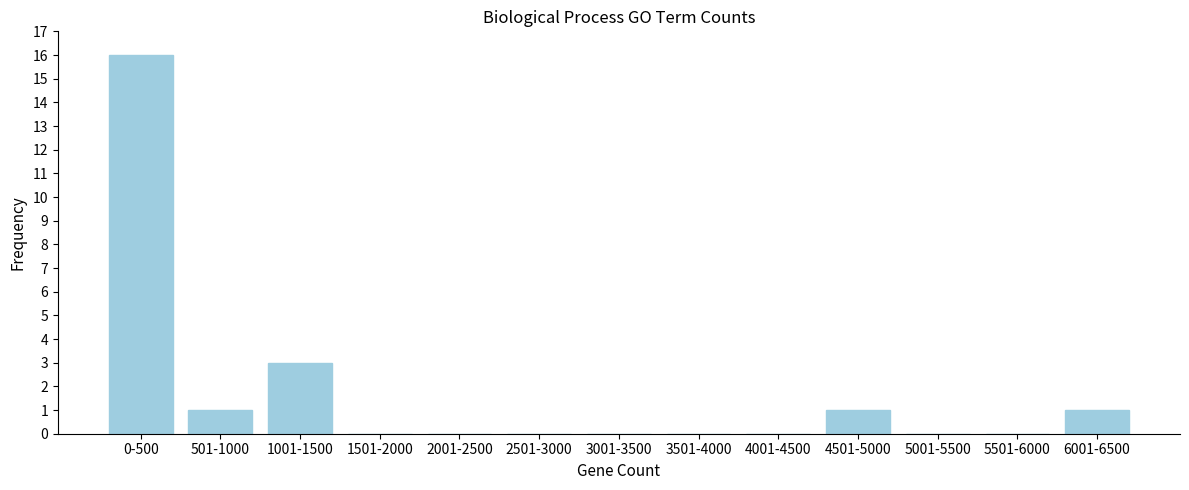

Reading right to left, transcribe all the data shown in this chart.

6001-6500=1	5501-6000=0	5001-5500=0	4501-5000=1	4001-4500=0	3501-4000=0	3001-3500=0	2501-3000=0	2001-2500=0	1501-2000=0	1001-1500=3	501-1000=1	0-500=16